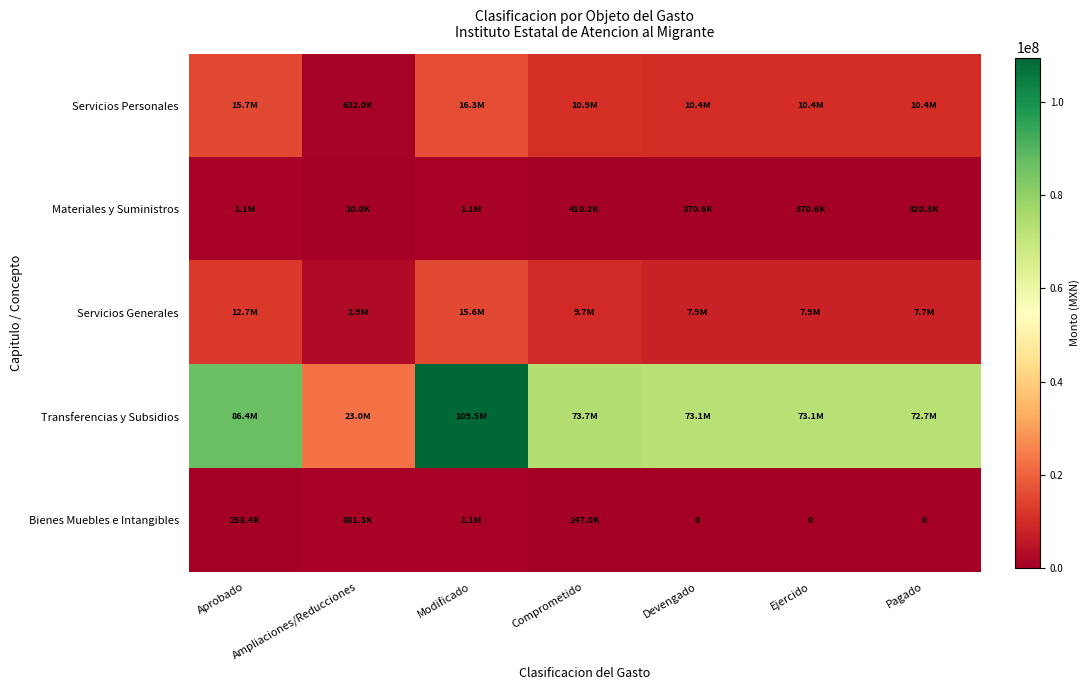

At which label does Servicios Generales reach its peak?

Modificado